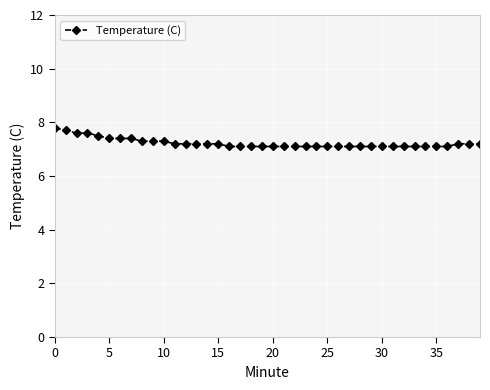

What is the difference between the maximum and minimum values?

0.7